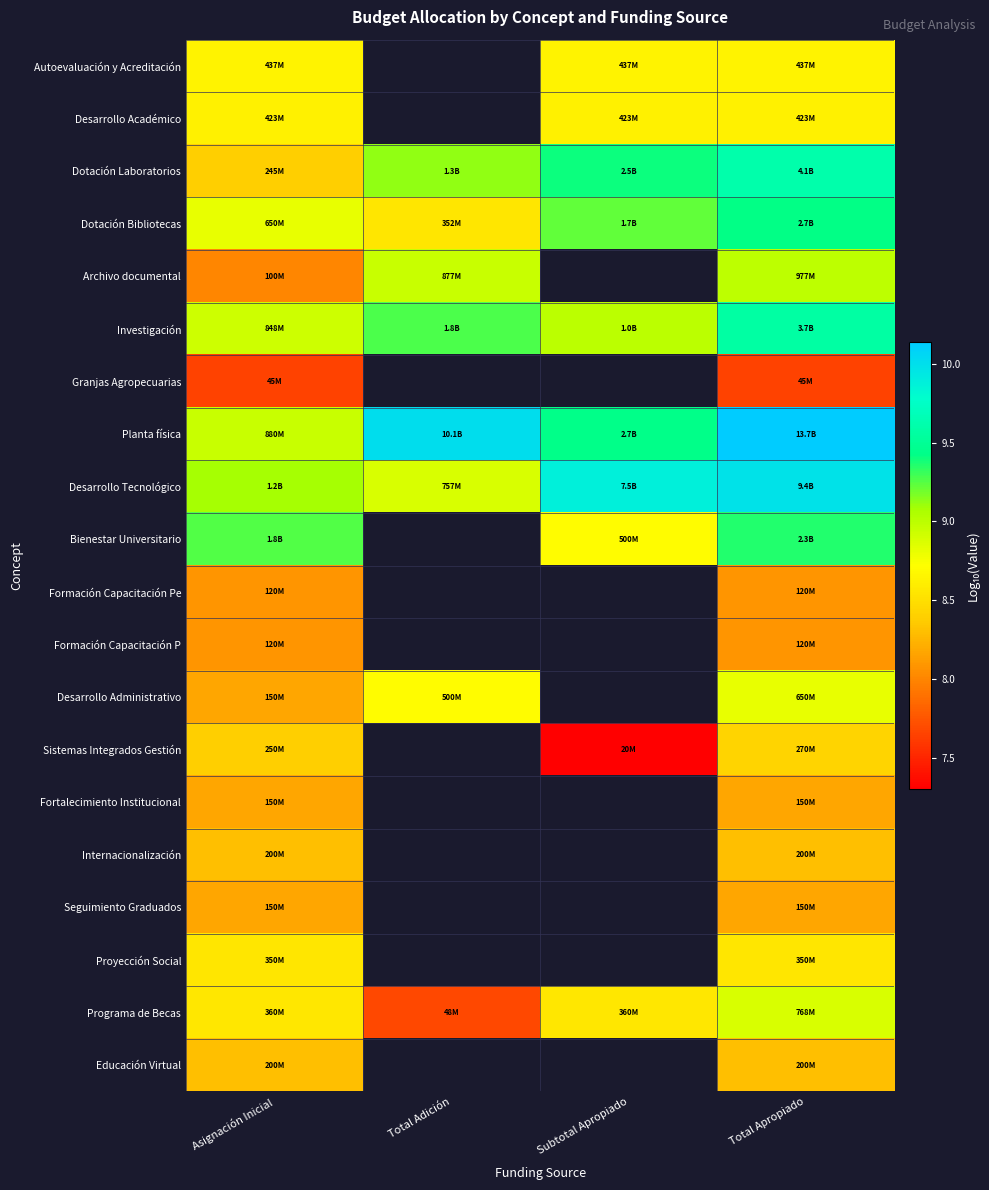

What is the sum of the Programa de Becas values at Total Apropiado and Asignación Inicial?

17.4